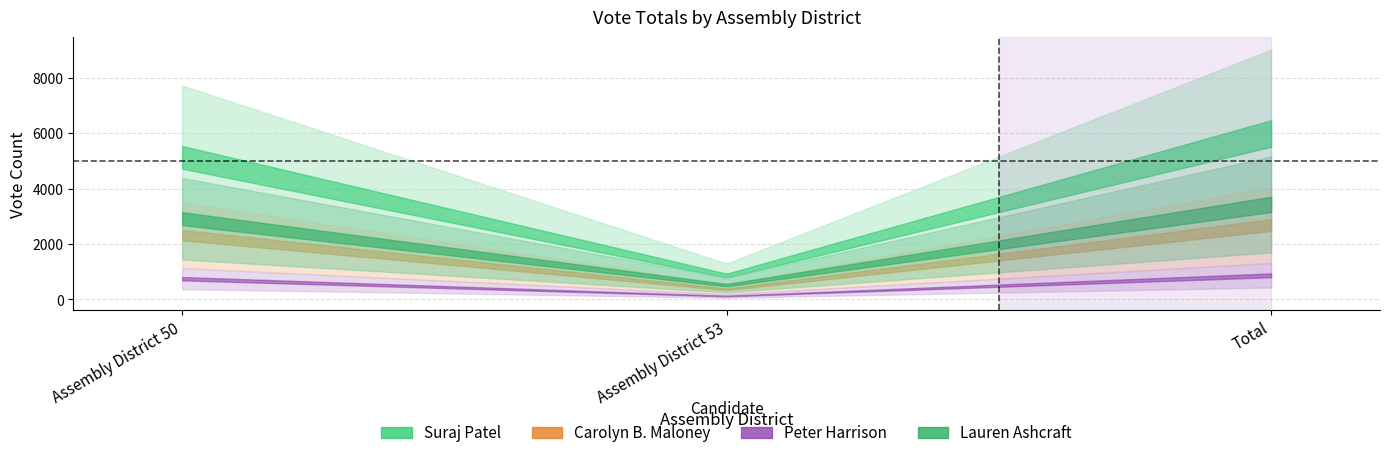

Between Assembly District 50 and Assembly District 53, which series saw the biggest shift?

Suraj Patel